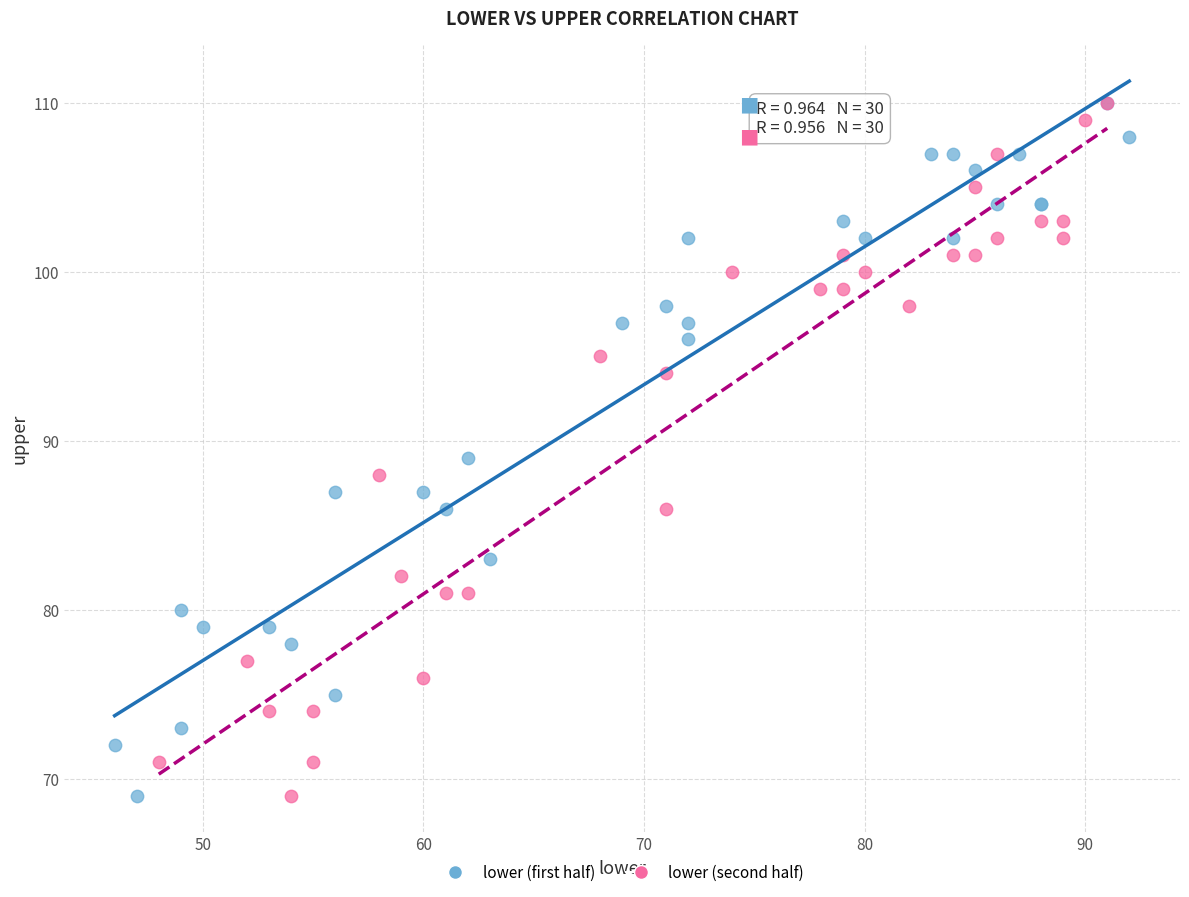

What are all the series names shown in the legend?

lower (first half), lower (second half)